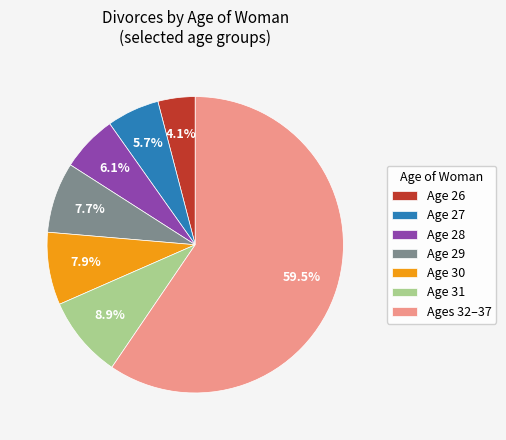

Does any single category account for the majority?

Yes